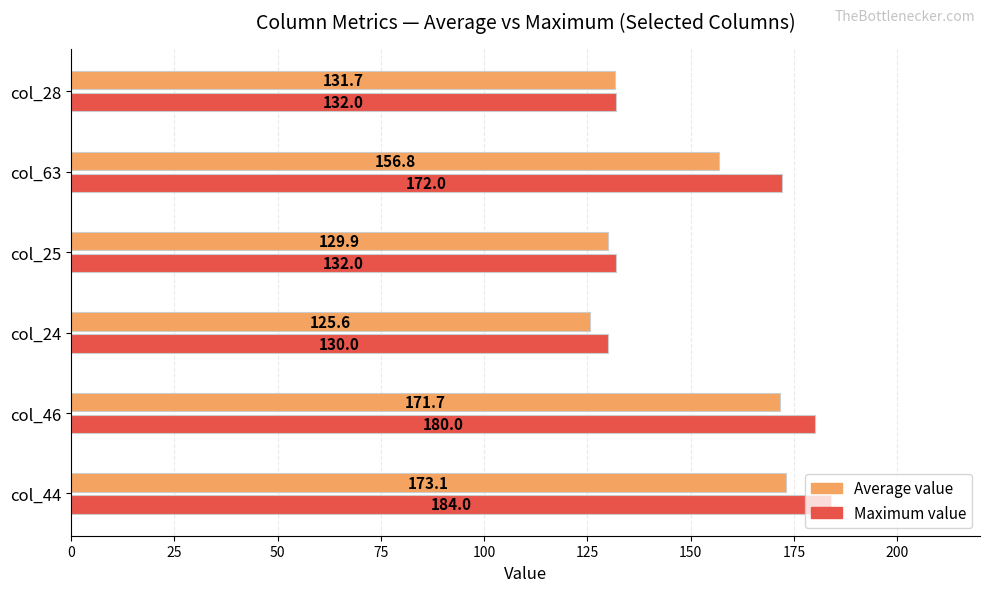

What is the maximum value shown in the chart?

184.0